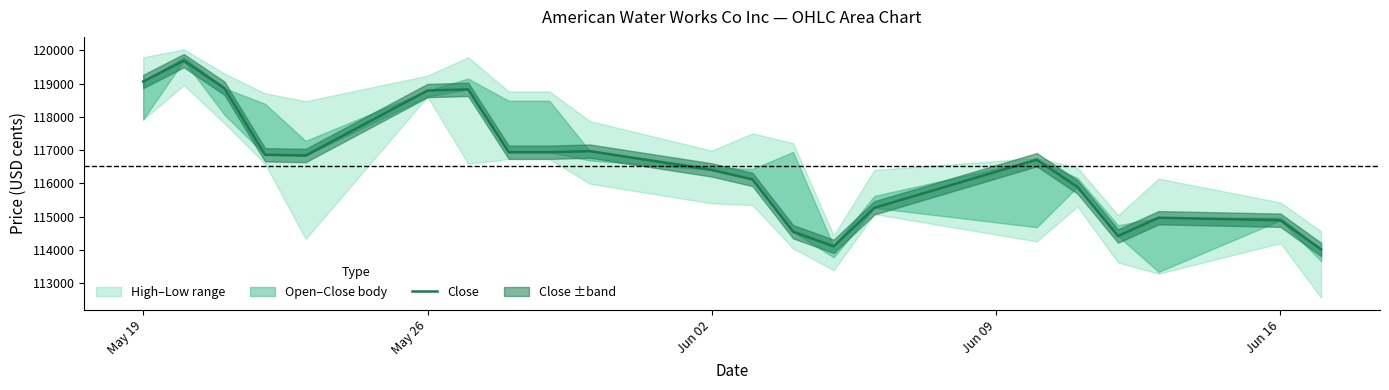

How many values exceed 116711?

10